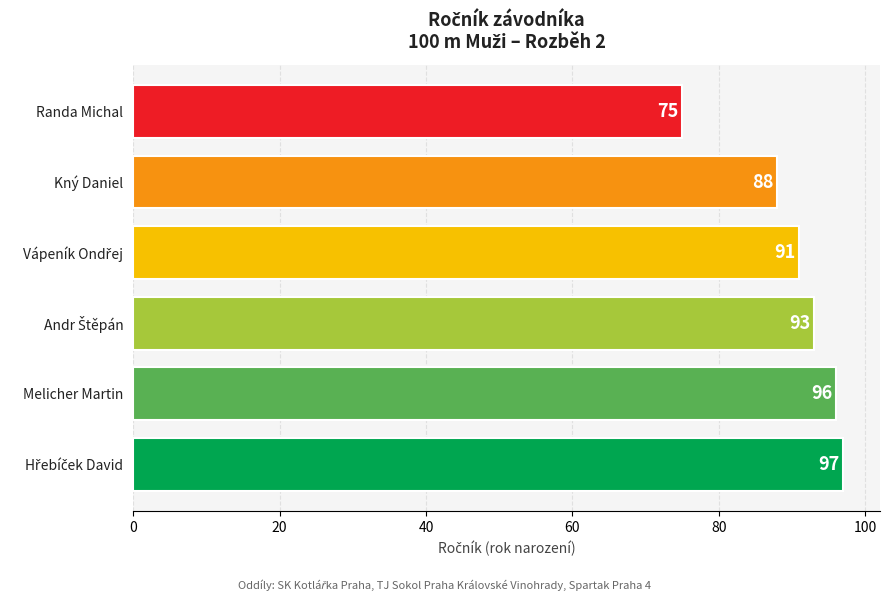

Where is the data nearest to the value 86?

Kný Daniel